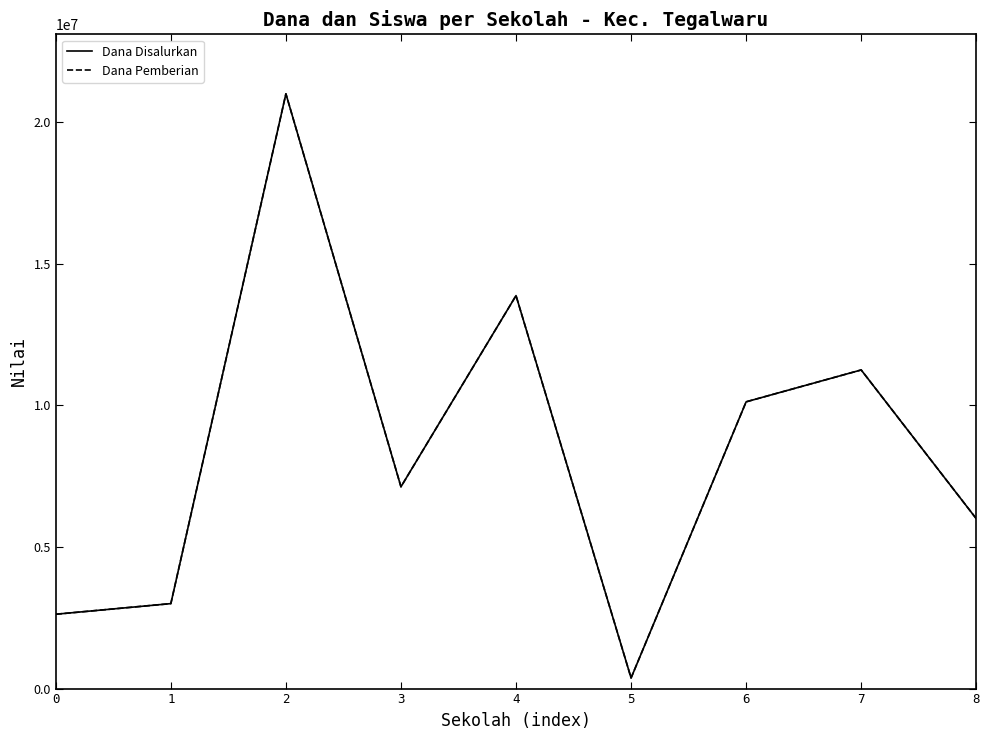

Where is the first local minimum for Dana Disalurkan?

3